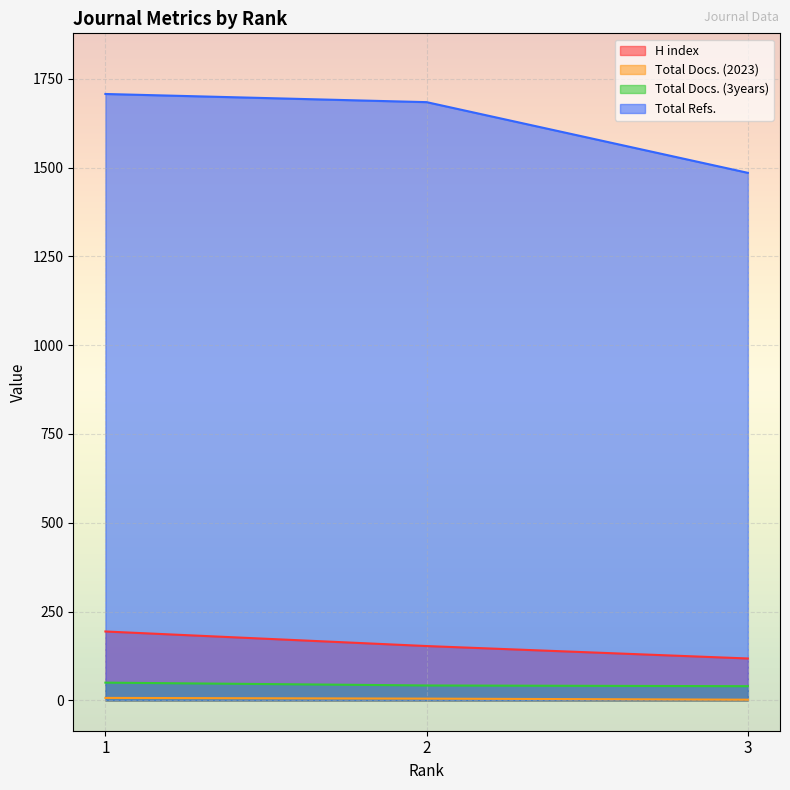

What is the average value of the H index series?

155